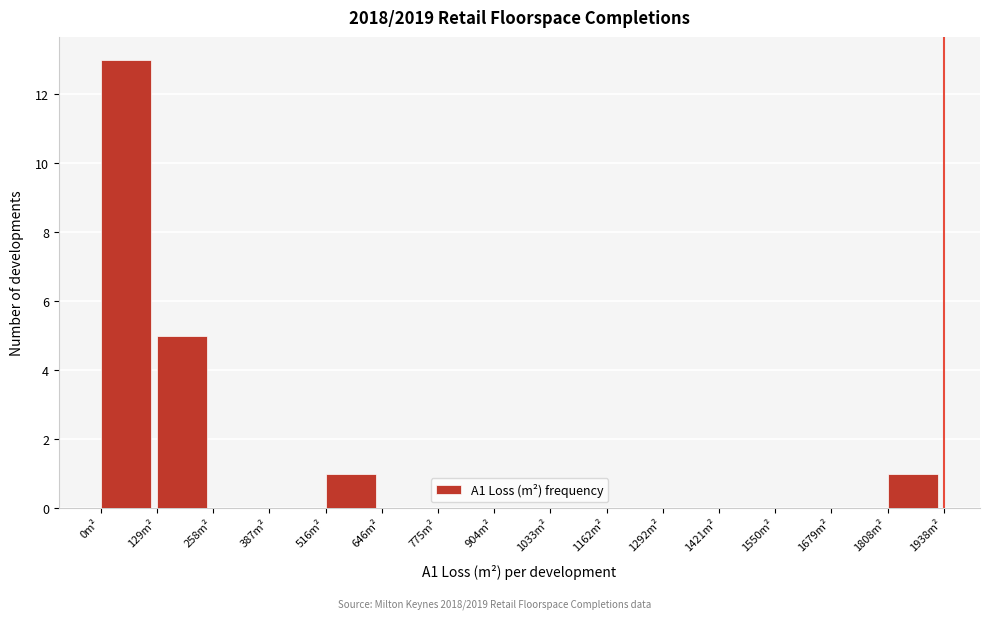

Which range on the x-axis has the tallest bar?

0 to 120